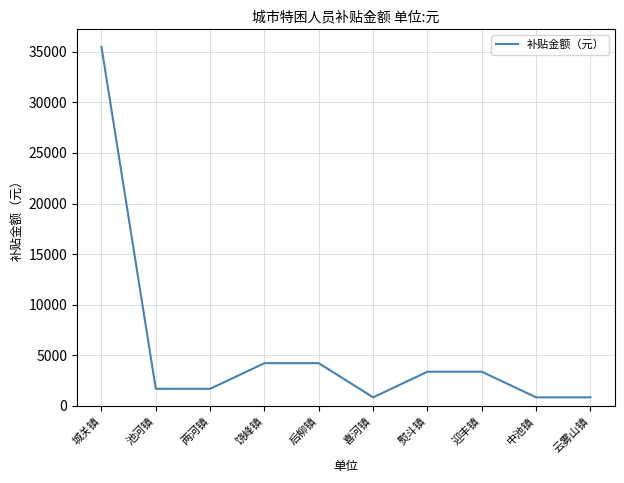

Reading left to right, list all the values displayed in this chart.

35490	1690	1690	4225	4225	845	3380	3380	845	845